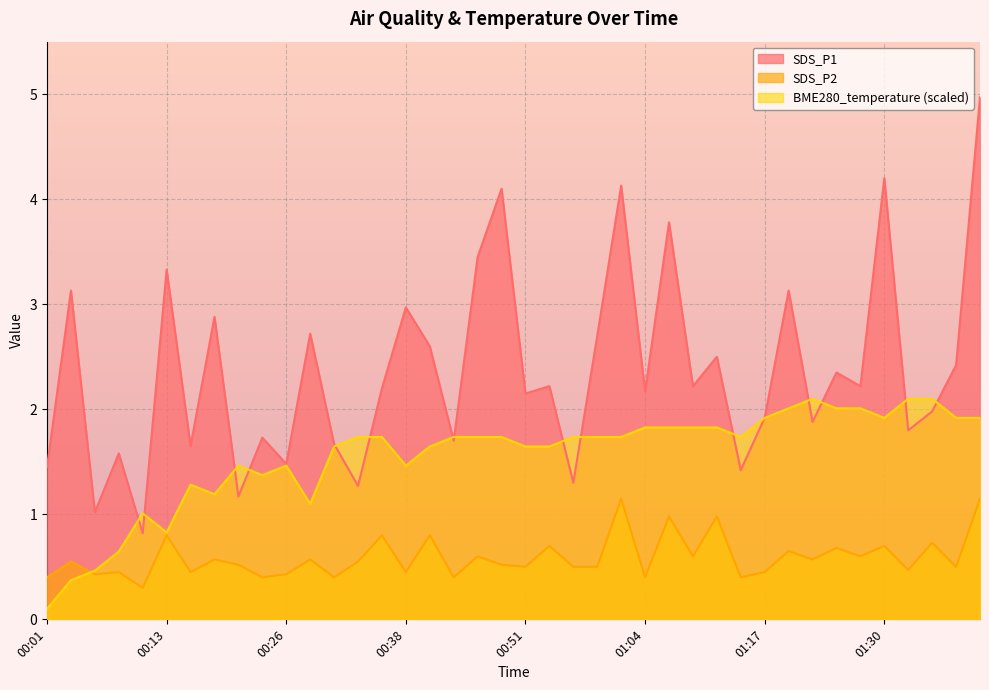

What is the sum of all SDS_P2 values?

23.6